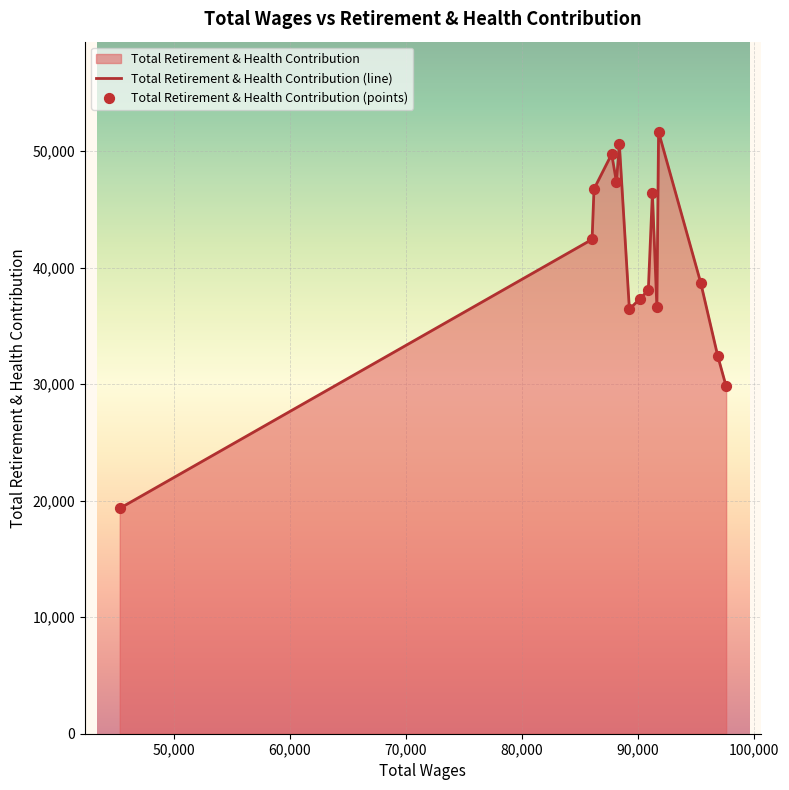

What is the change in value from 91760.0 to 89245.0?

-15212